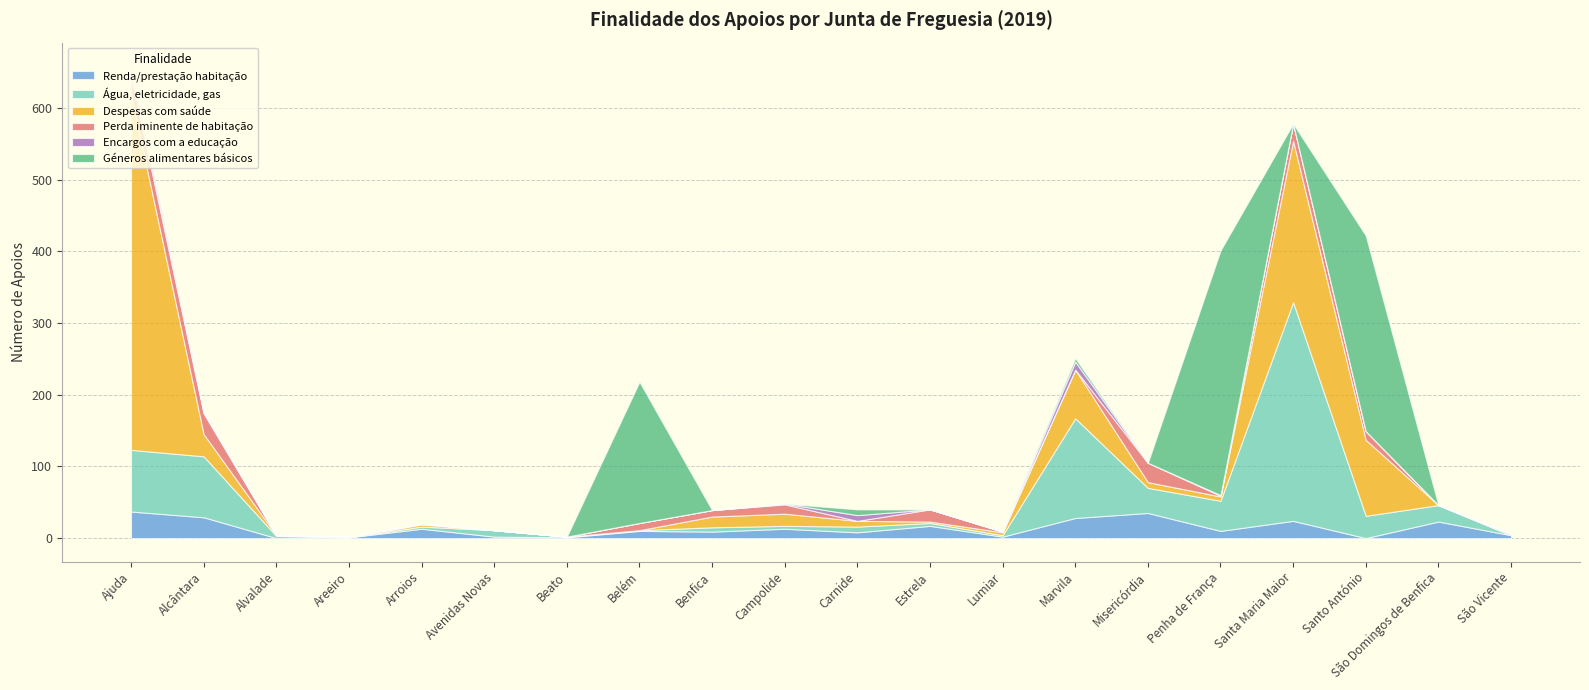

What is the label of the 4th point from the left?

Areeiro